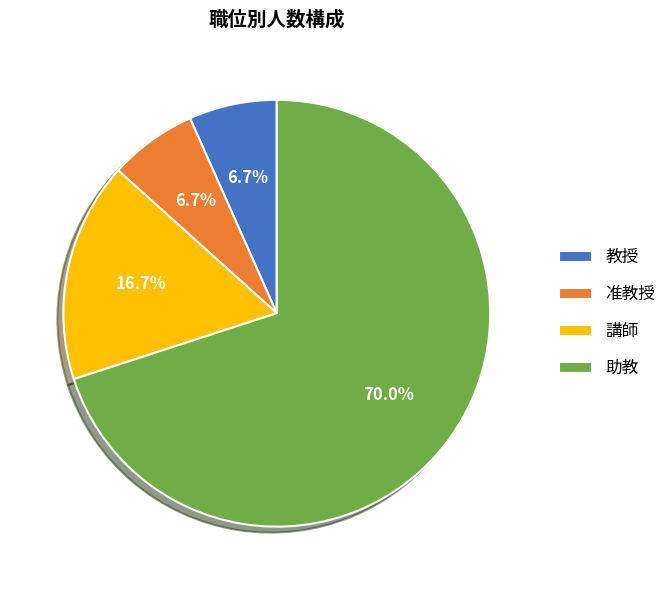

How much of the chart is everything except 講師?

83.3%